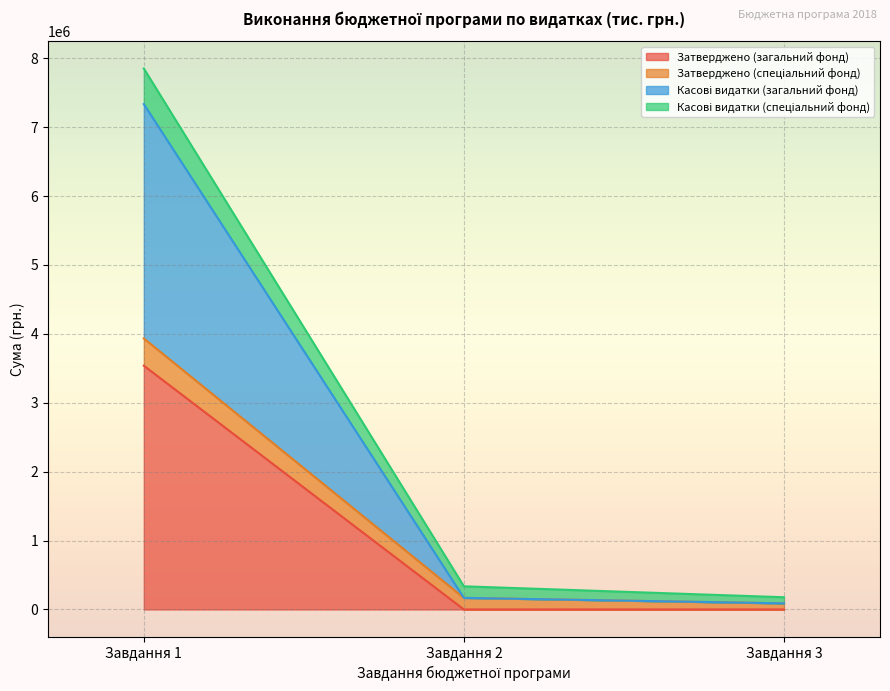

At which category is the sum across all series the highest?

Завдання 1